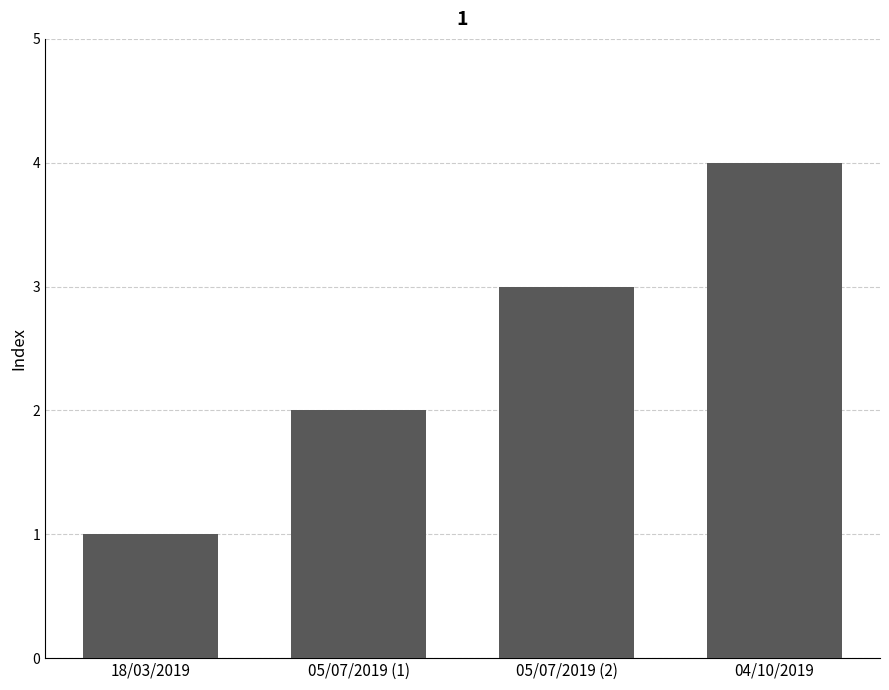

What is the difference between the maximum and minimum values?

3